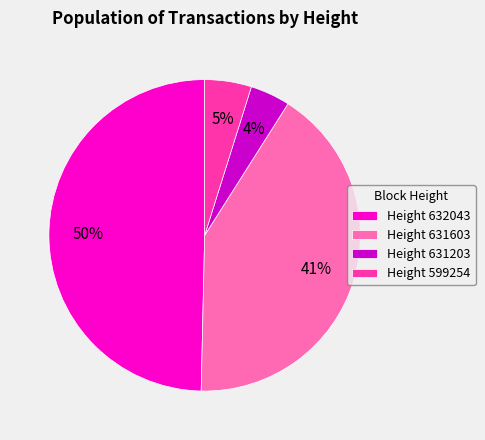

How many segments does this pie chart have?

4